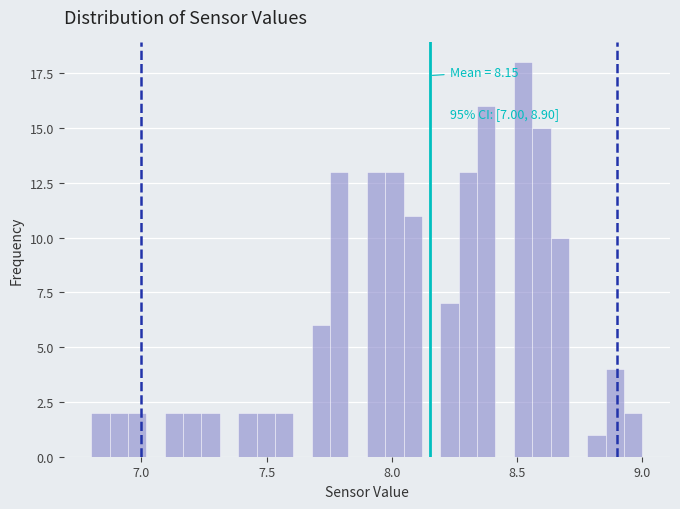

Around what value on the x-axis is the tallest bar? Give the approximate position of its centre, as read against the axis.

8.50